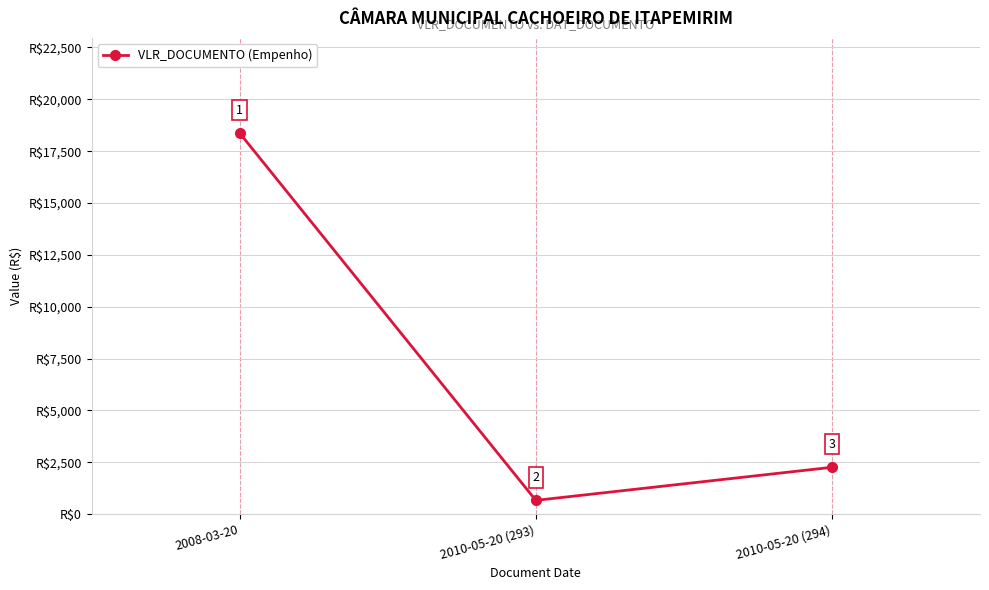

What is the greatest value displayed?

18368.8